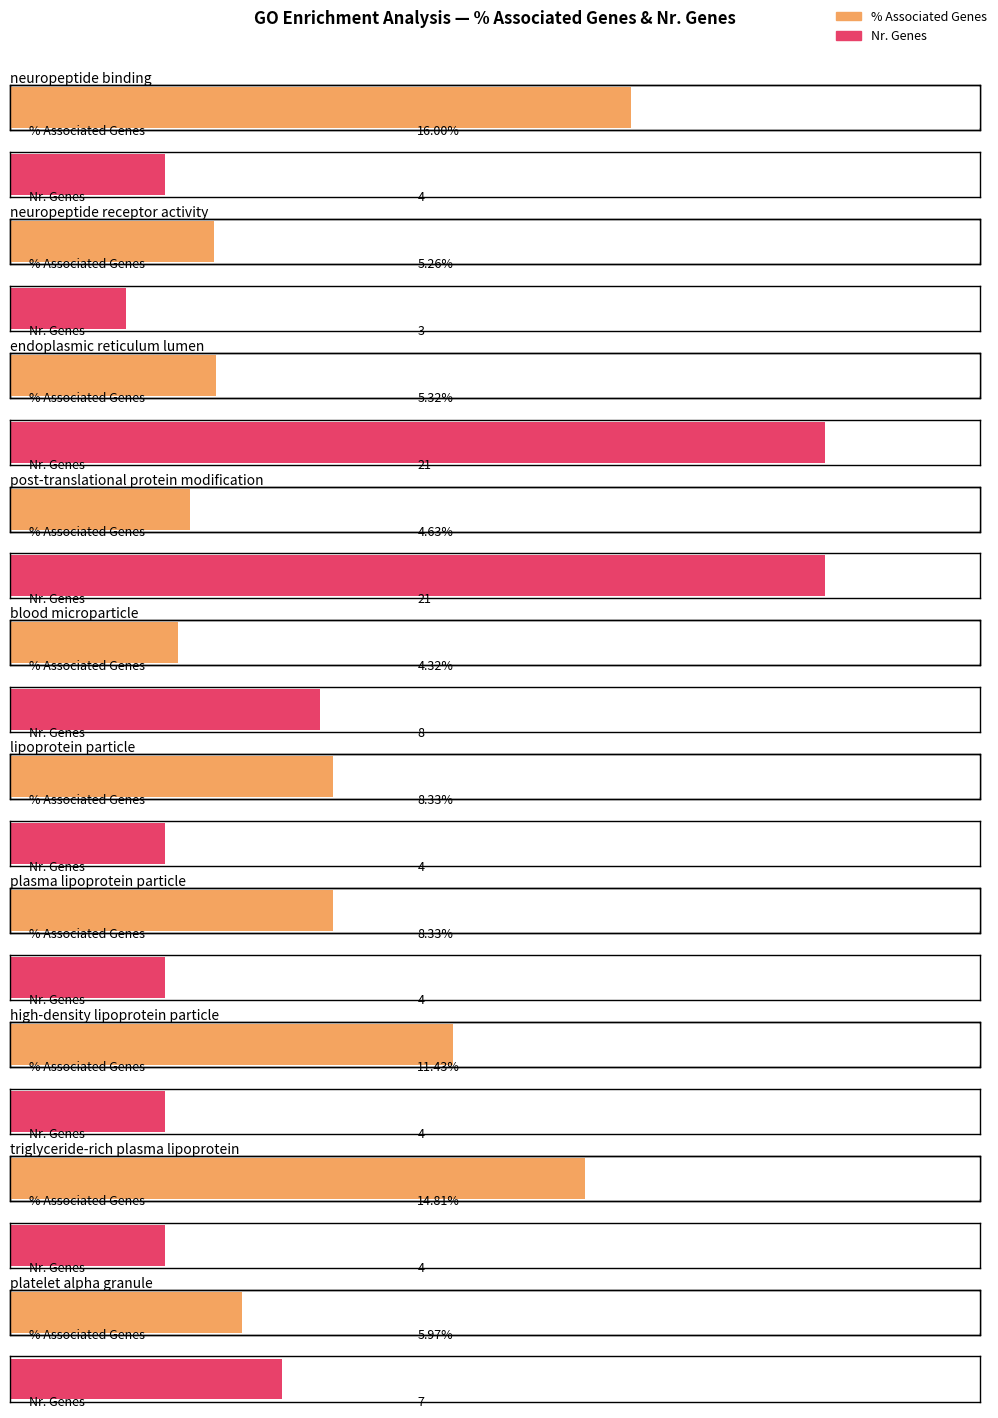

Between post-translational protein modification and lipoprotein particle, which series saw the biggest shift?

Nr. Genes